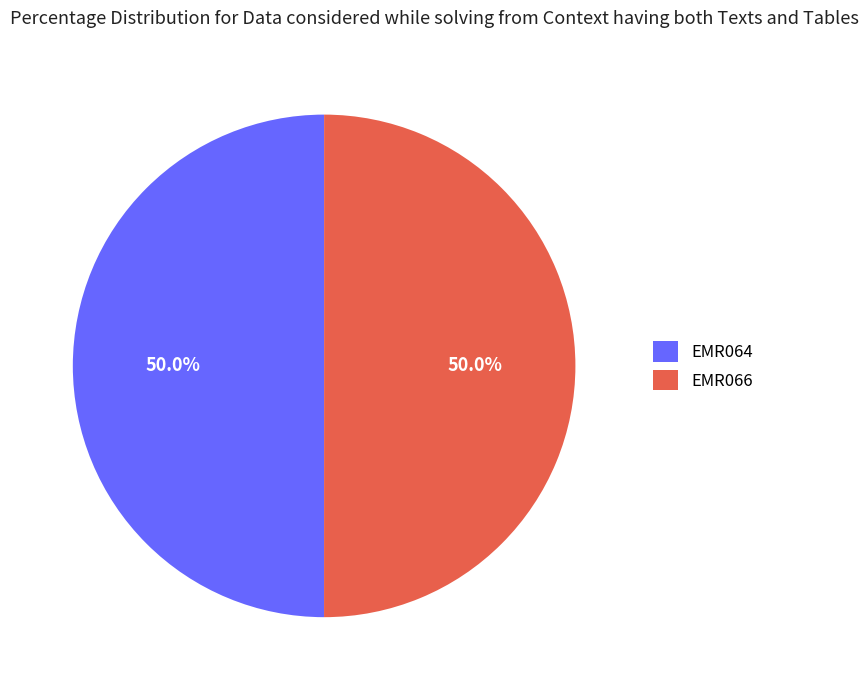

To the nearest percent, what is the average slice percentage?

50%